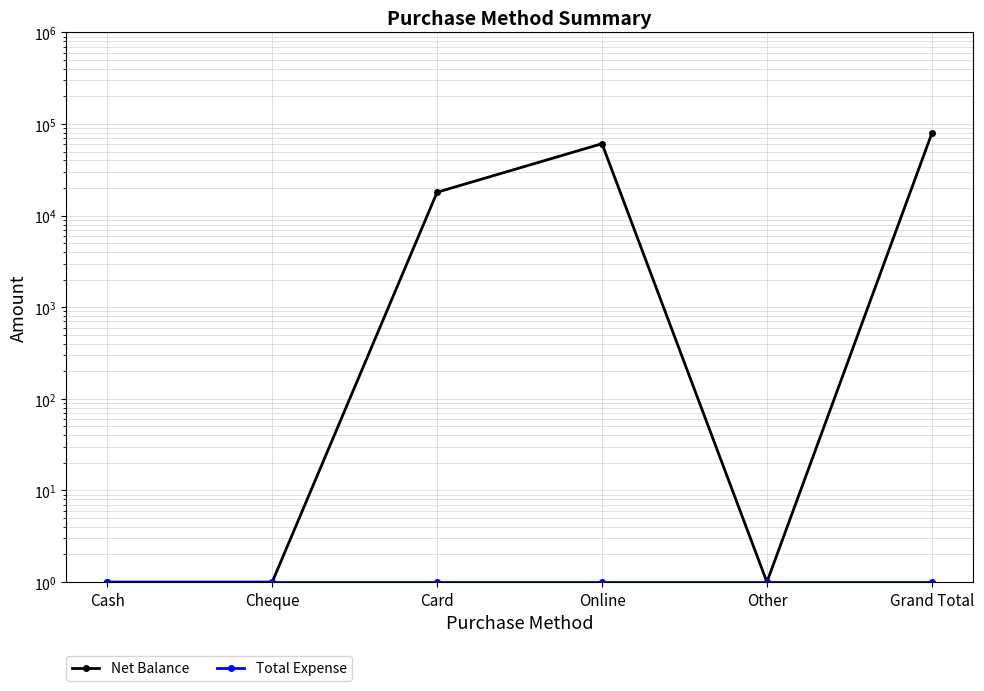

The Net Balance series shows 79000 at Grand Total. True or false?

True